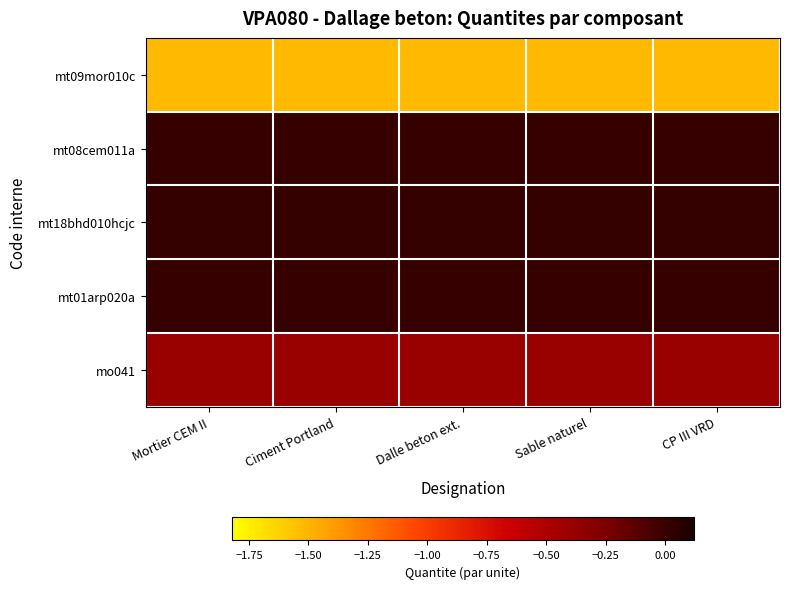

What is the spread (max minus min) of values at Mortier CEM II?

1.5